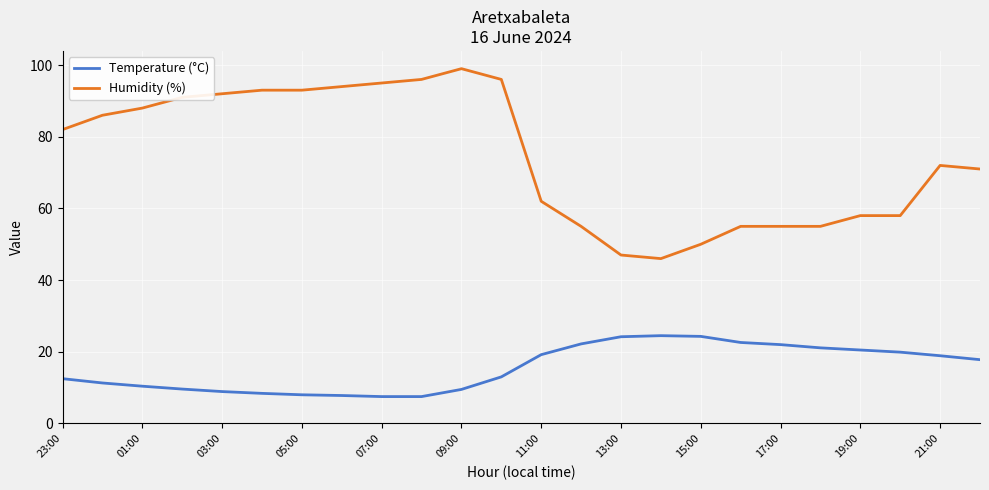

What is the highest value of the Humidity (%) series?

99.0